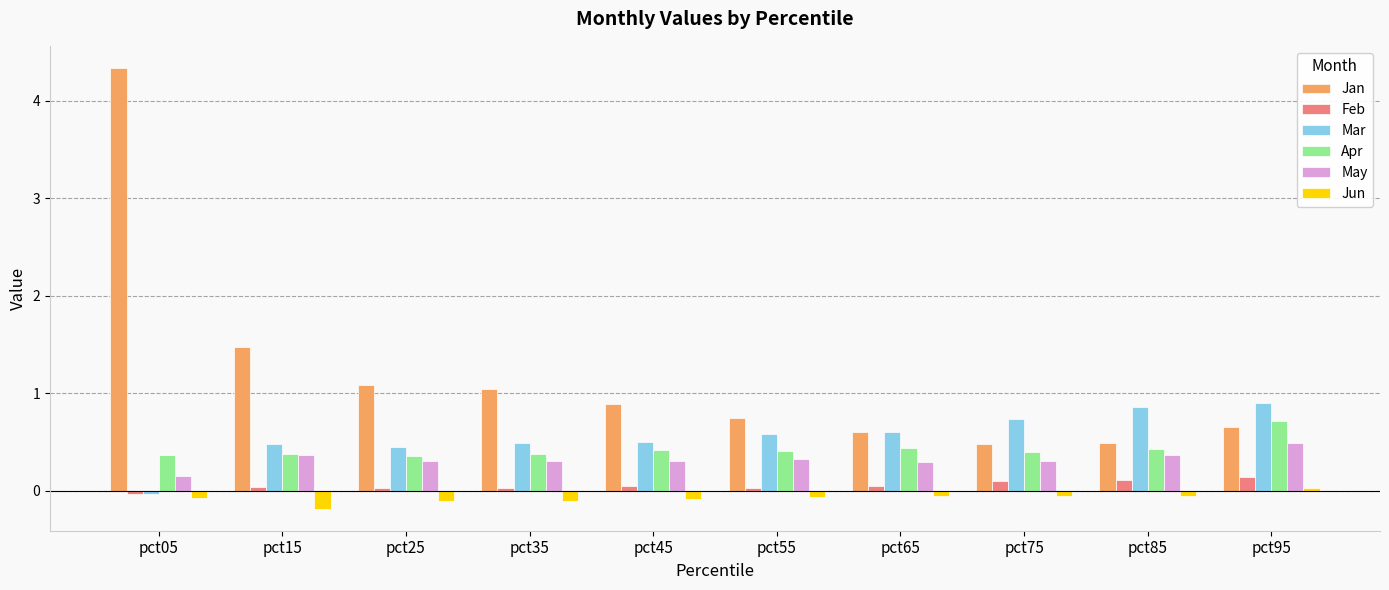

What is the difference between the Jan values at pct45 and pct25?

0.2